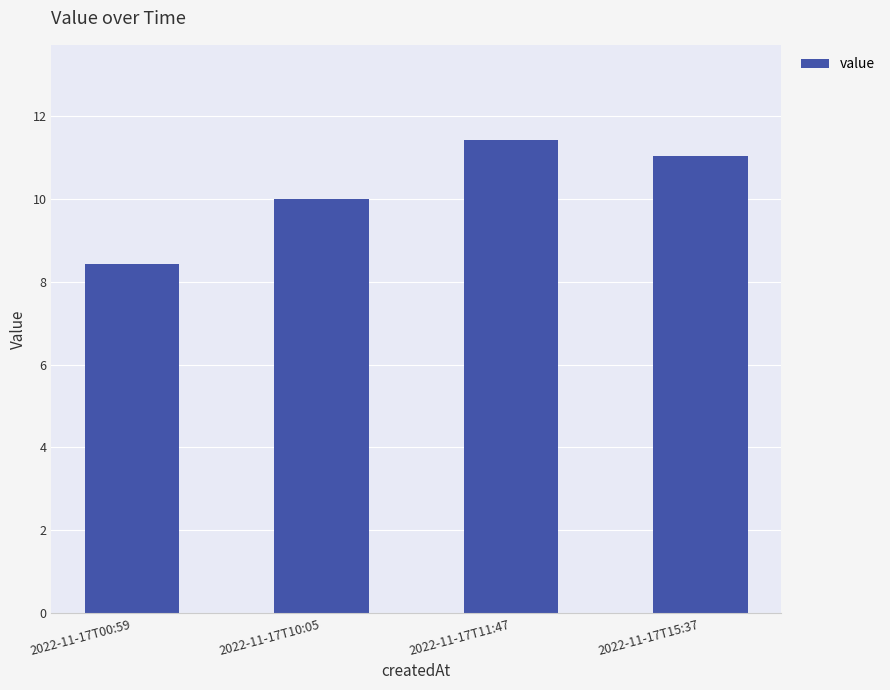

What is the difference between the maximum and minimum values?

3.0